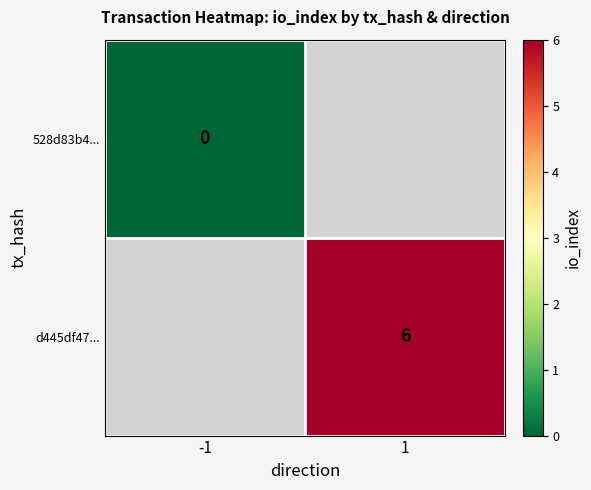

The value of d445df47... at 1 is 6. True or false?

True